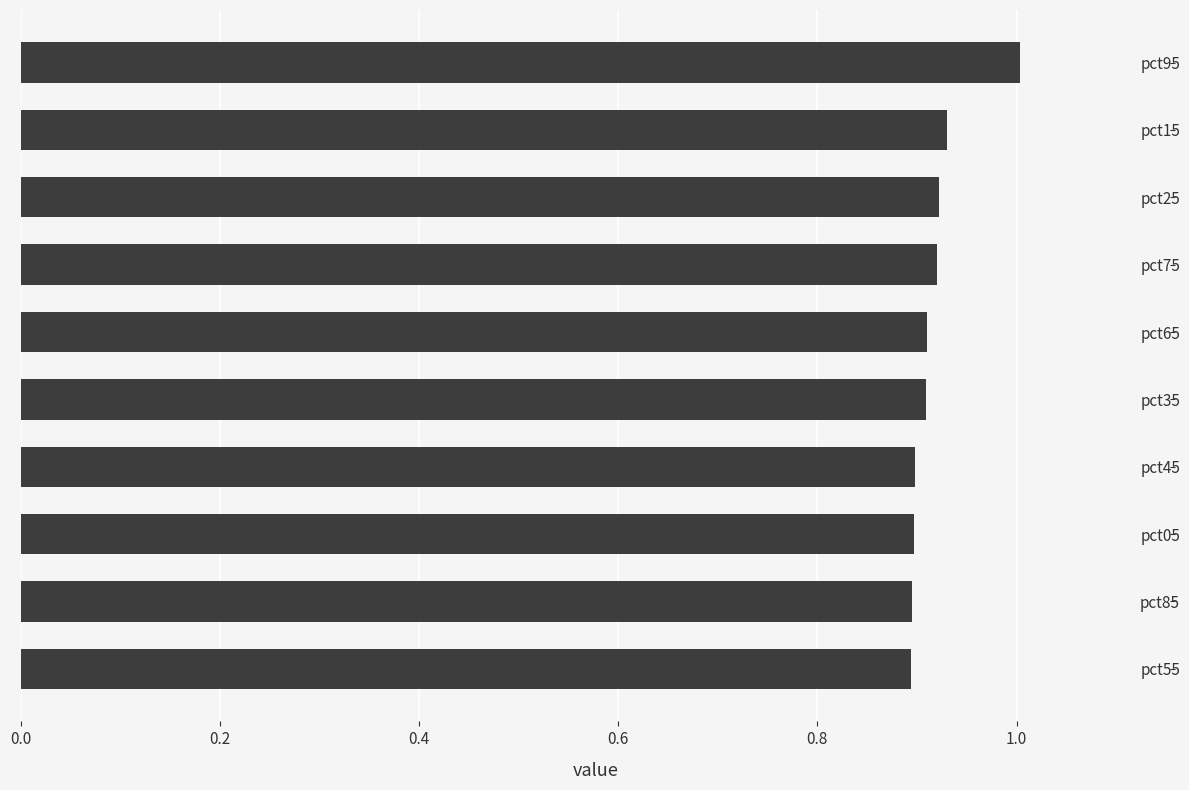

What is the sum of all values?

9.2